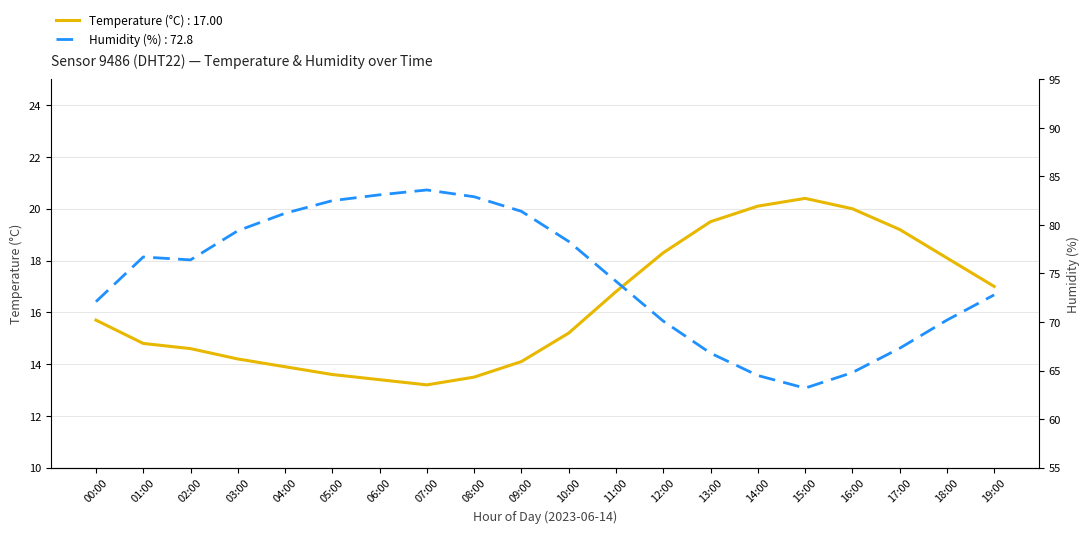

List the series in order of their overall mean, lowest first.

Temperature (°C), Humidity (%)